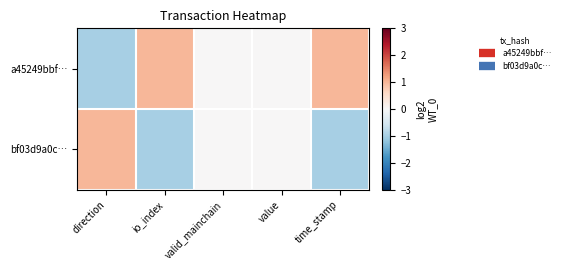

At which category does the chart reach its peak across all series?

time_stamp